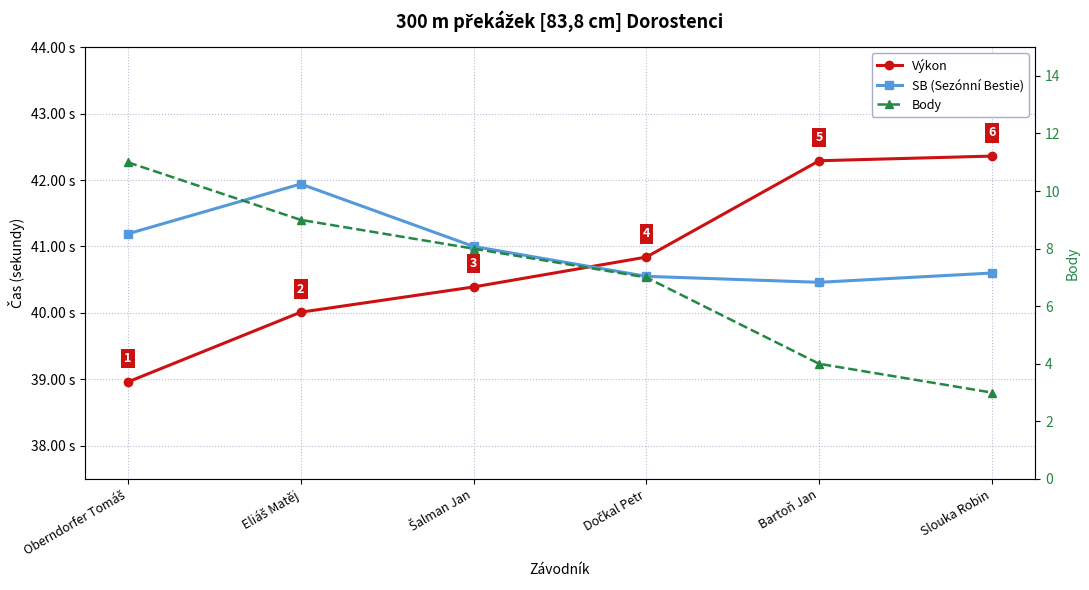

What is the difference between the SB (Sezónní Bestie) values at Eliáš Matěj and Oberndorfer Tomáš?

0.8